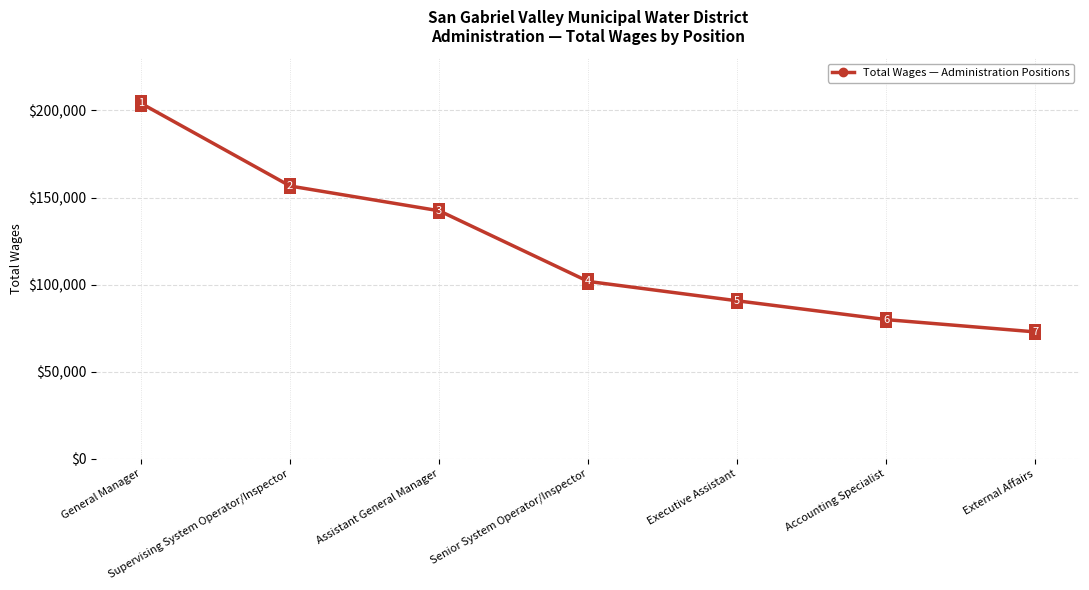

True or false: the data shows 131281 at Accounting Specialist.

False